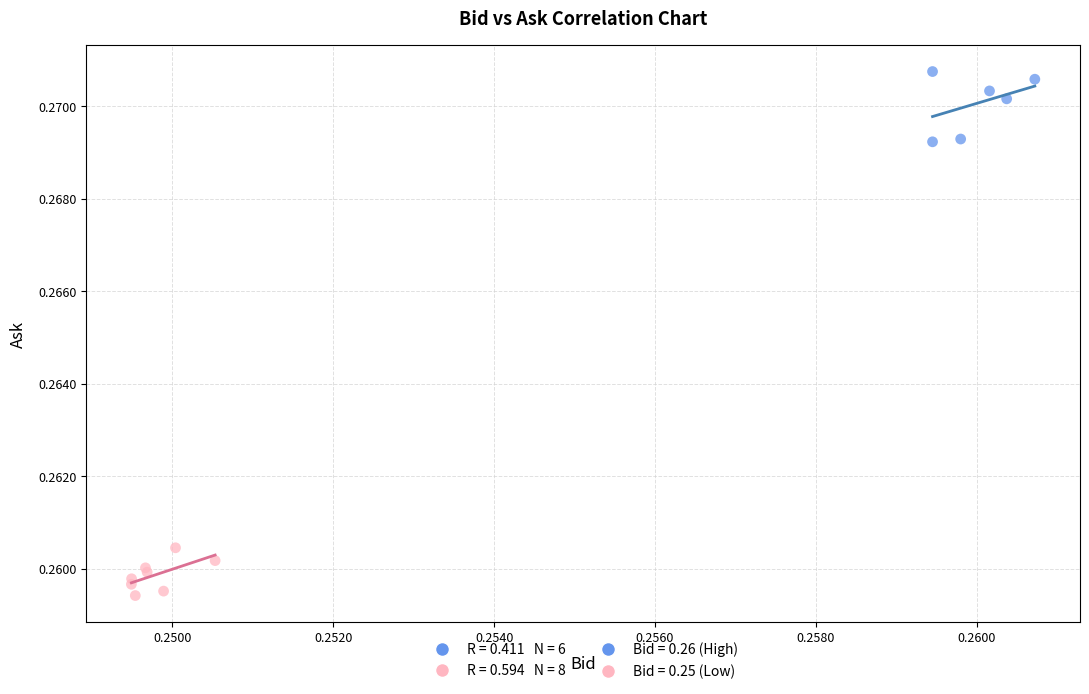

Which series has the largest Y range (max minus min)?

Bid = 0.26 (High)